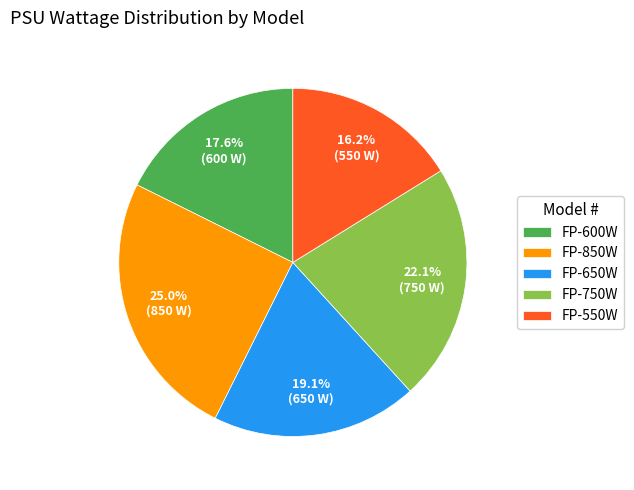

Rank the categories by value from highest to lowest.

FP-850W, FP-750W, FP-650W, FP-600W, FP-550W